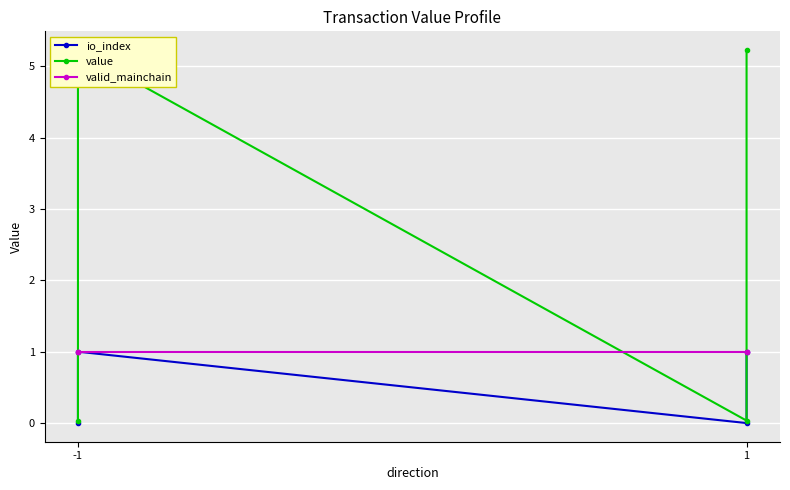

What is the total value across all series at -1?

1.0